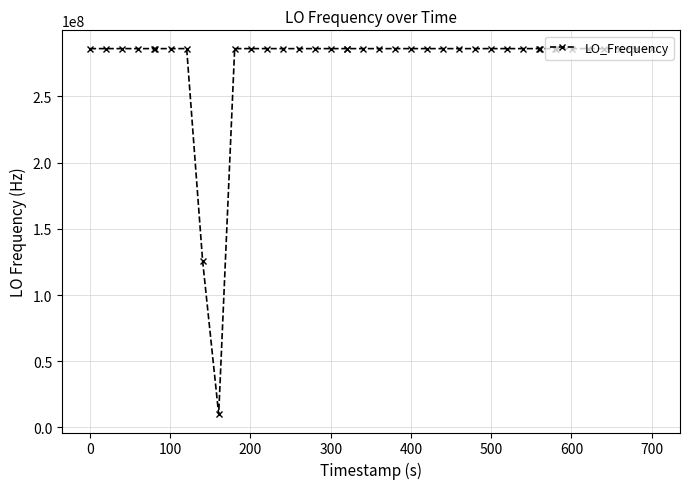

What is the maximum value shown in the chart?

286047013.1